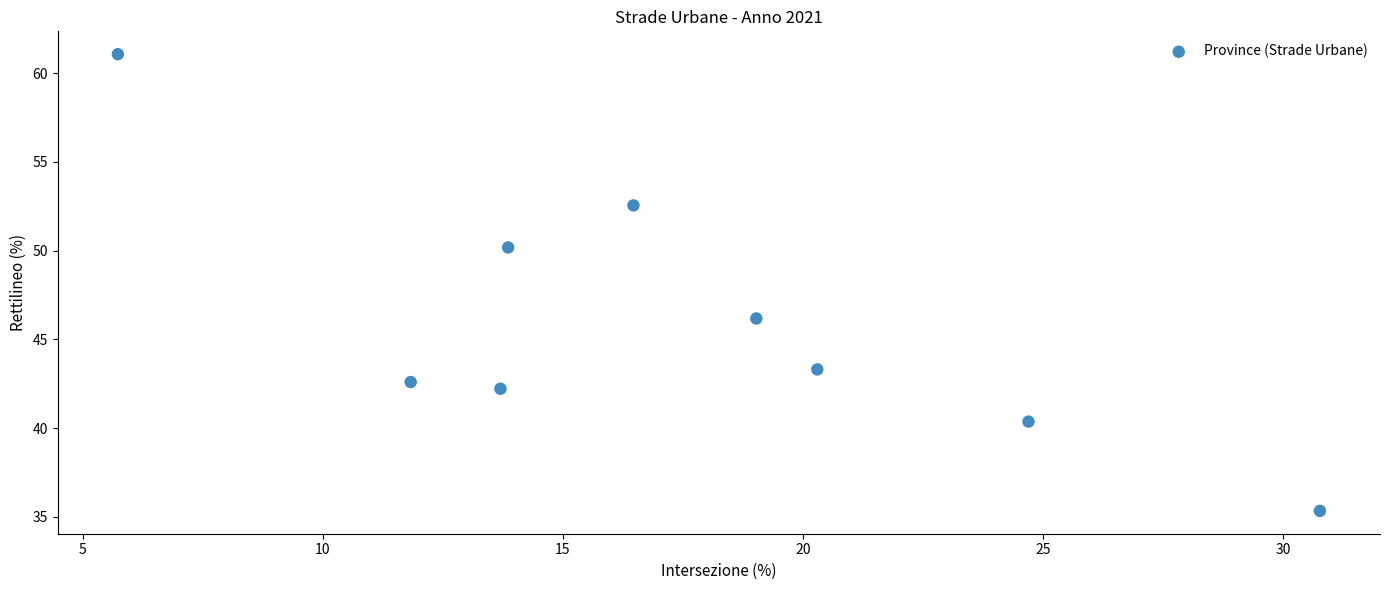

What Y value in the scatter plot is closest to 48?

46.2